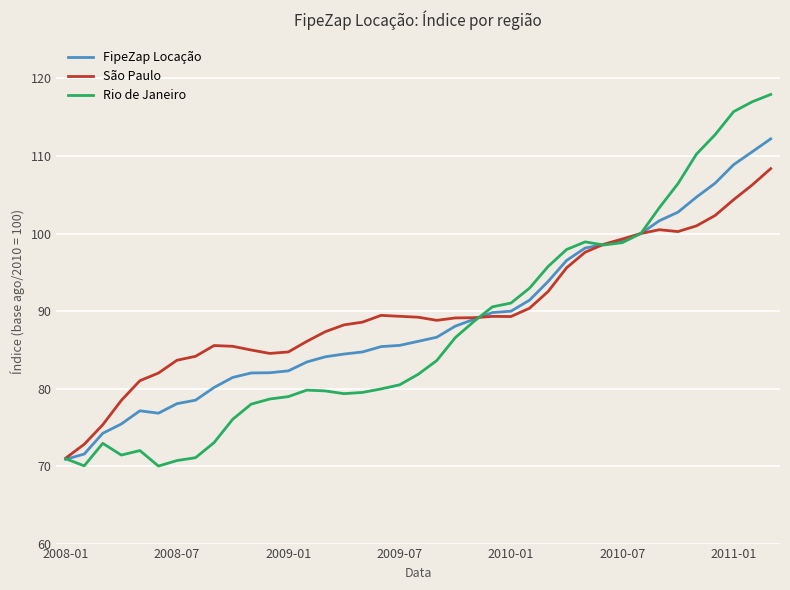

True or false: Rio de Janeiro and FipeZap Locação intersect in this chart.

True